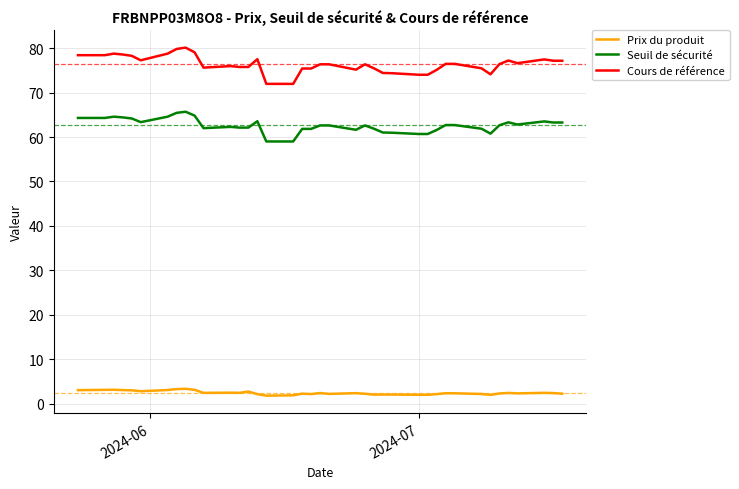

What are all the series names shown in the legend?

Prix du produit, Seuil de sécurité, Cours de référence